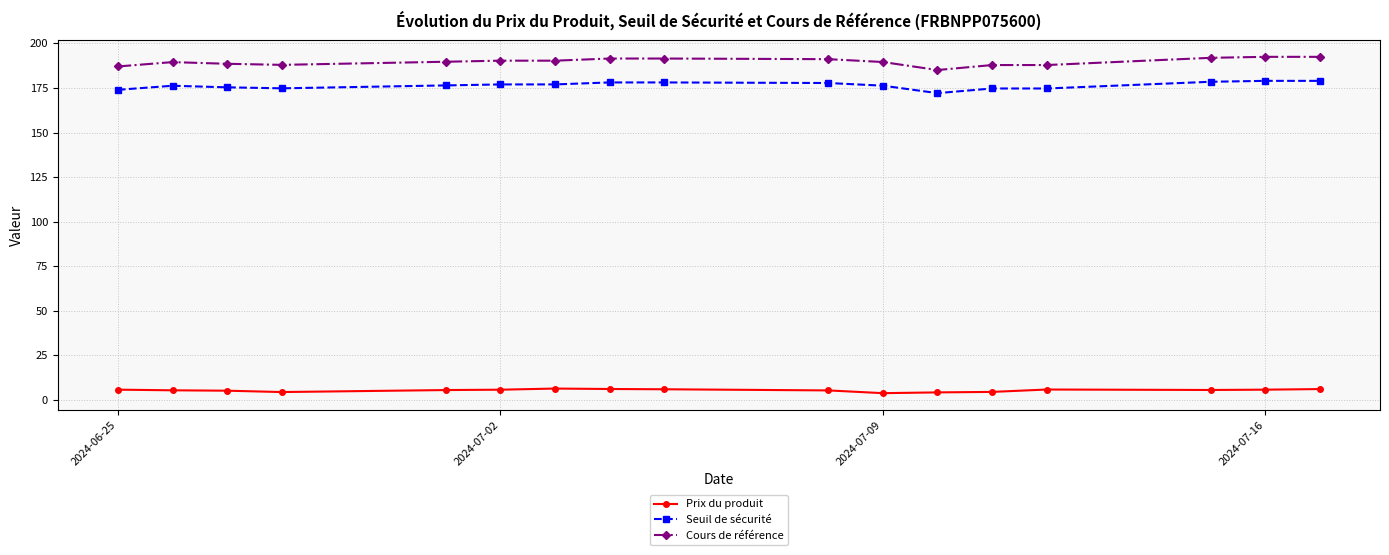

What is the difference between the maximum and minimum values in the Seuil de sécurité series?

6.9